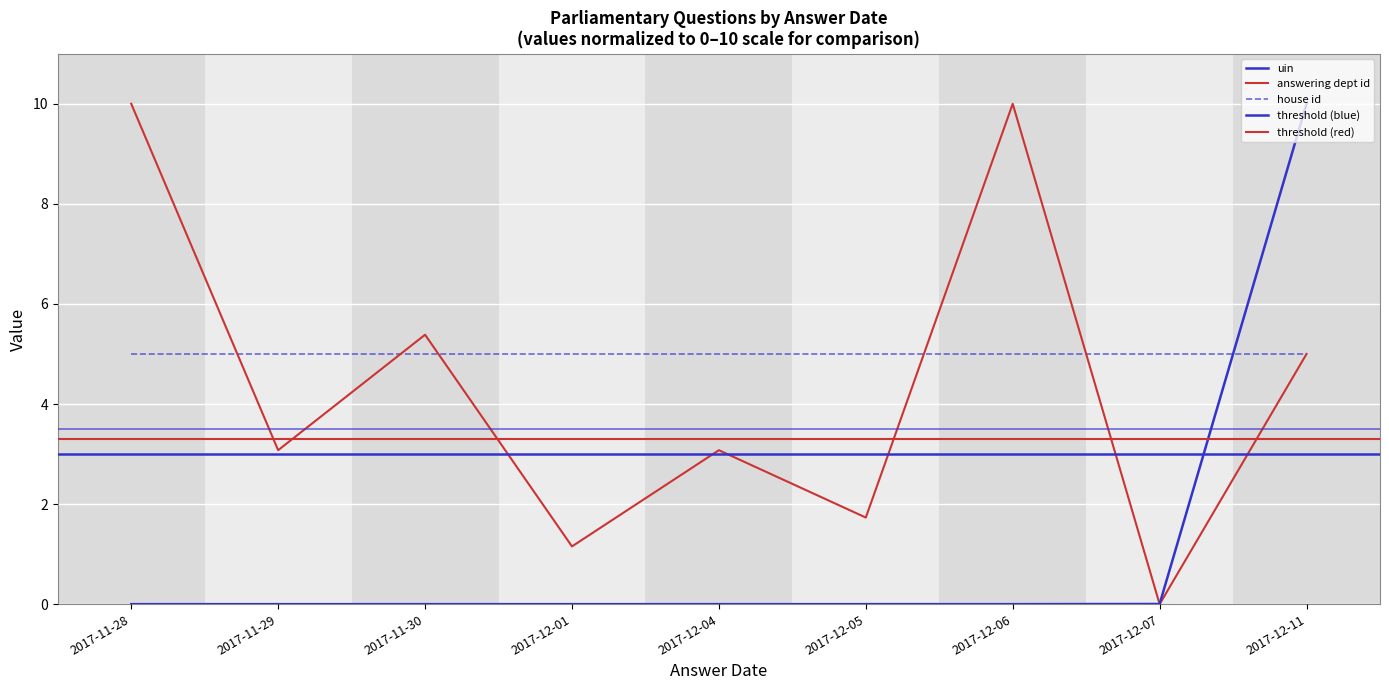

At how many categories does at least one series exceed 1?

8